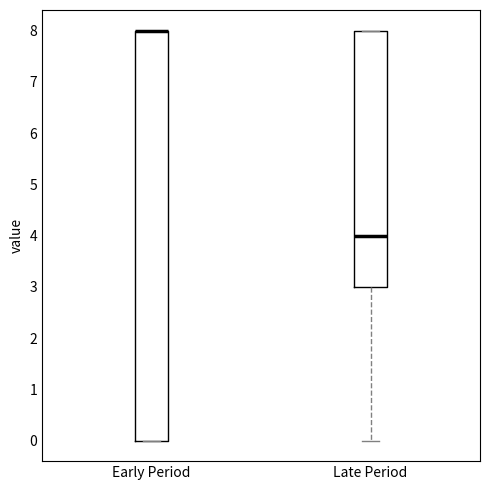

Which box is the tallest, from its lower edge to its upper edge?

Early Period